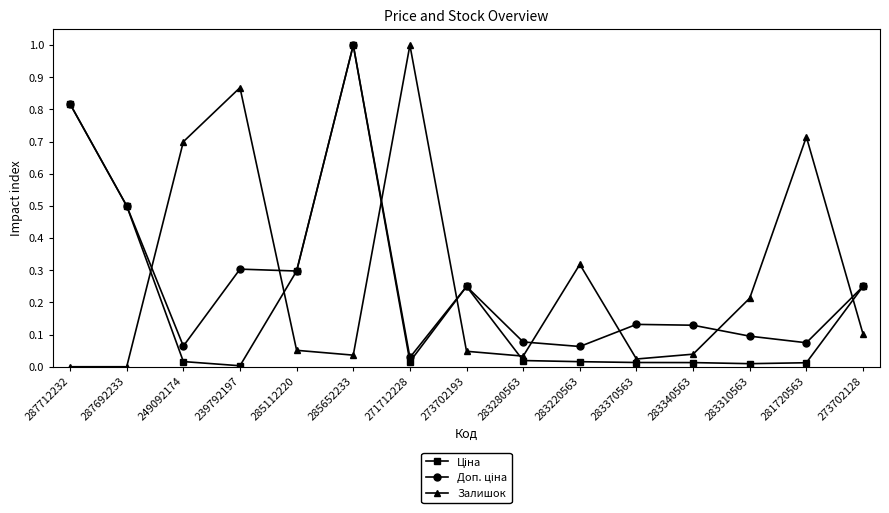

At which label does Залишок reach its peak?

271712228